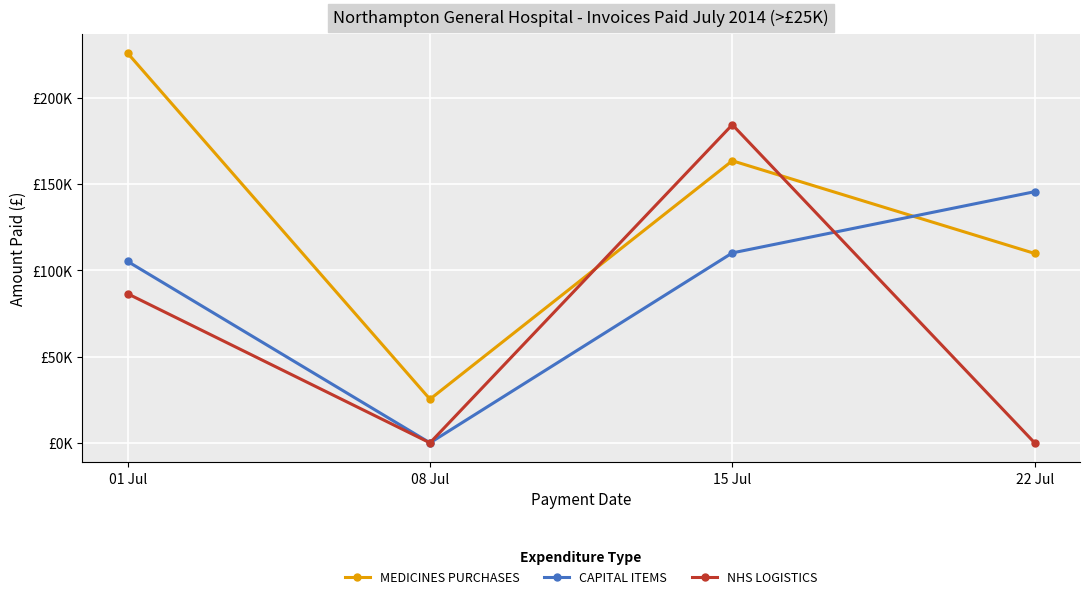

Rank the series by their average value, from highest to lowest.

MEDICINES PURCHASES, CAPITAL ITEMS, NHS LOGISTICS